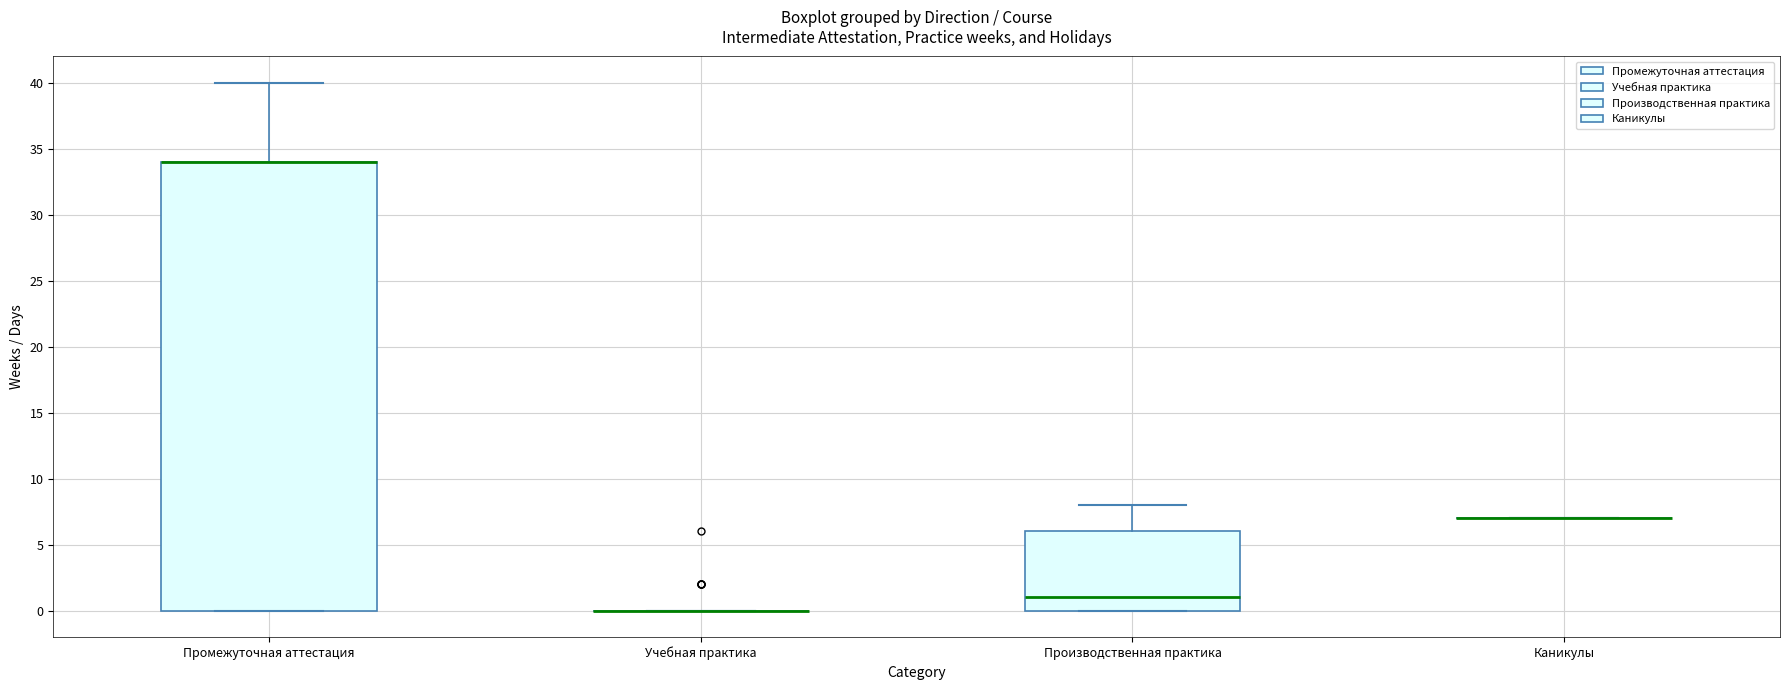

Reading left to right, read every box against the y-axis: the position of its median line, the range the box covers, and the ends of its whiskers. The values are not printed on the chart, so give them approximately, as read against the axis.

Промежуточная аттестация: median 34 (drawn on the box's upper edge), box 0 to 34, whiskers 0 to 40
Учебная практика: box collapsed to a line at 0, whiskers 0 to 0
Производственная практика: median 1, box 0 to 6, whiskers 0 to 8
Каникулы: box collapsed to a line at 7, whiskers 7 to 7